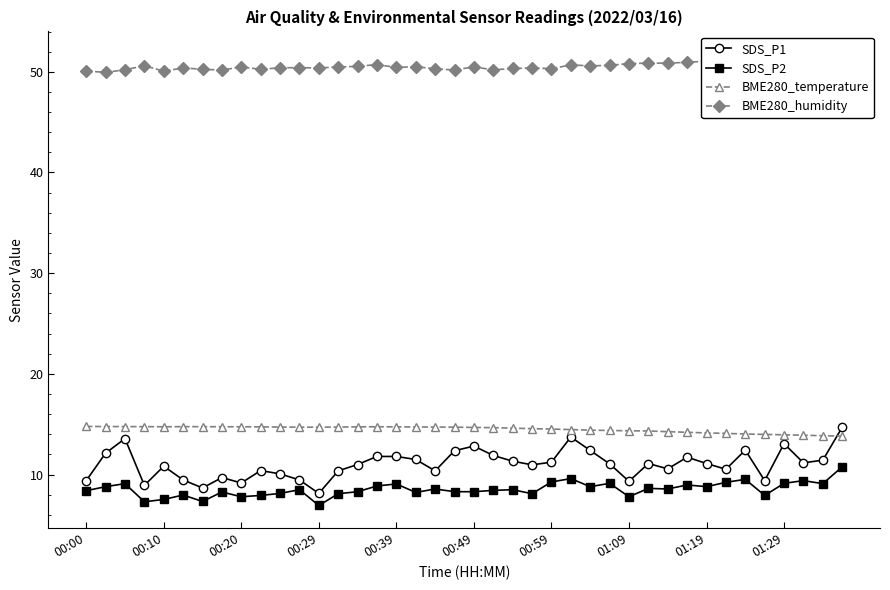

Is the value of SDS_P1 at 22 greater than the value of SDS_P2 at 10?

Yes